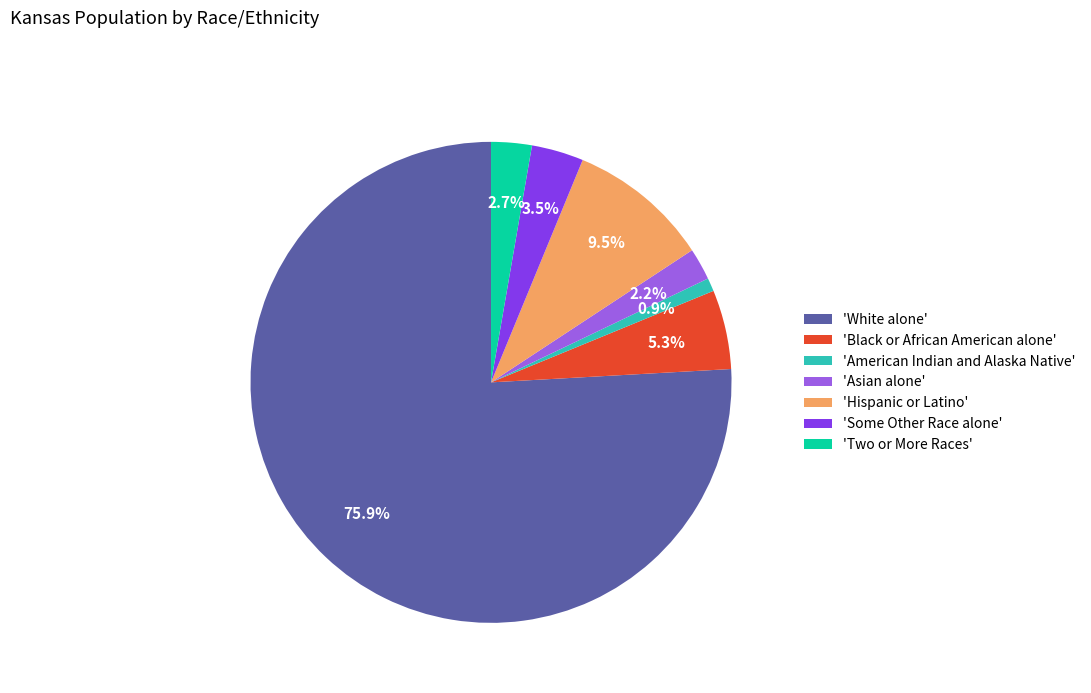

Which slice is the largest?

'White alone'